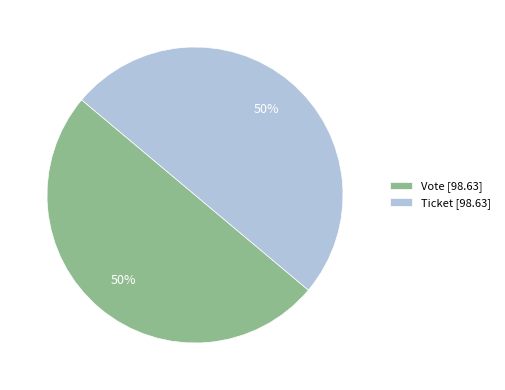

Combined, do Ticket [98.63] and Vote [98.63] account for over 50%?

Yes